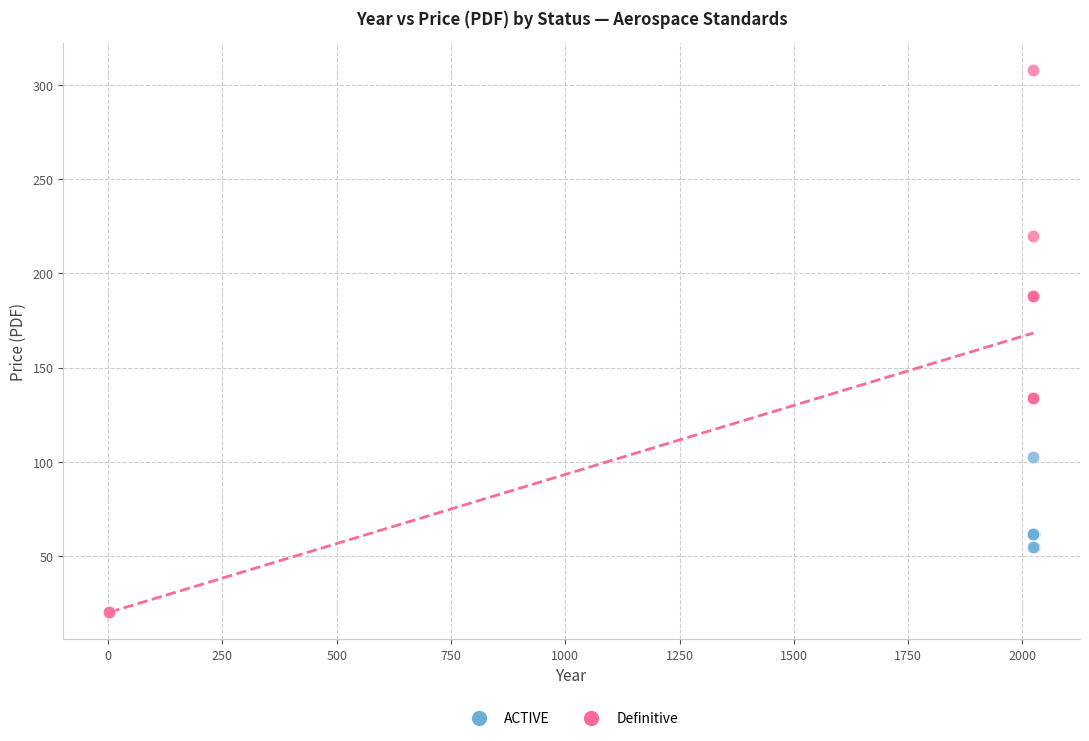

Which series has the widest spread of Y values?

Definitive